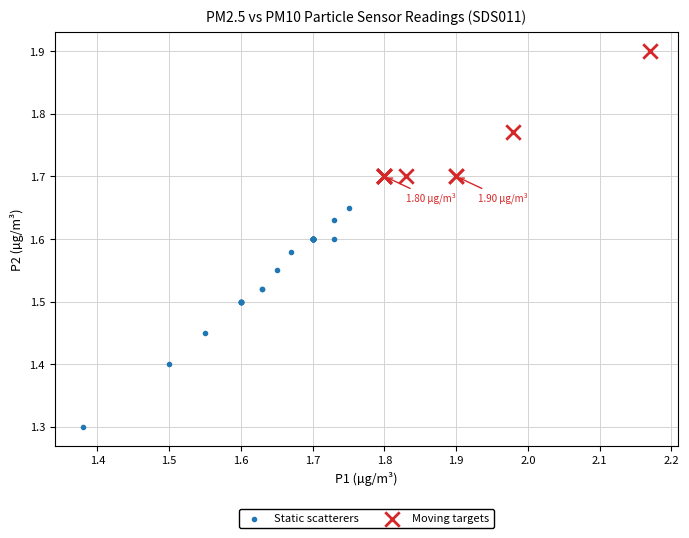

Which series reaches the maximum Y coordinate?

Moving targets